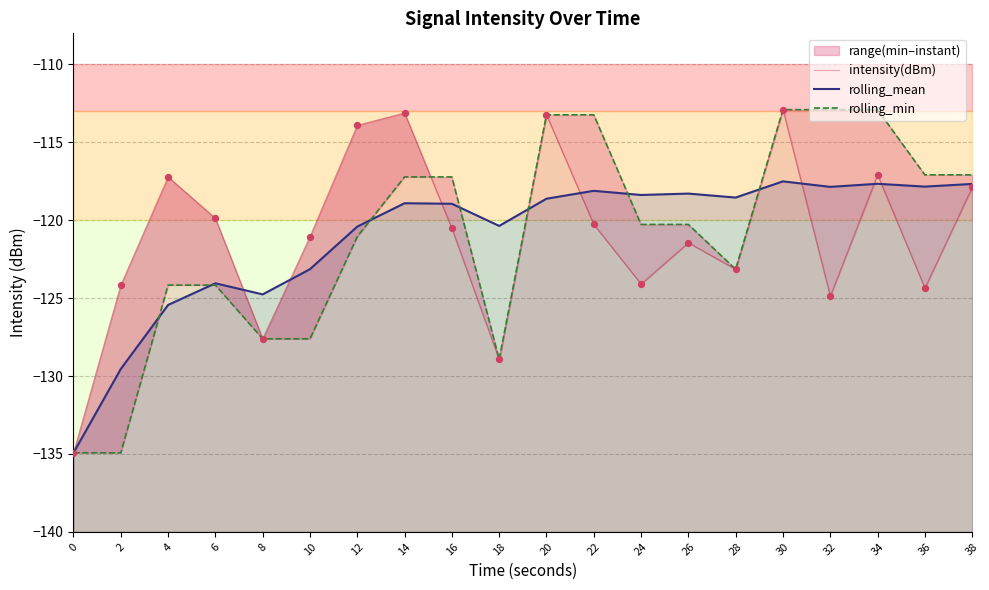

Is the value of rolling_min at 32 greater than the value of rolling_mean at 8?

Yes